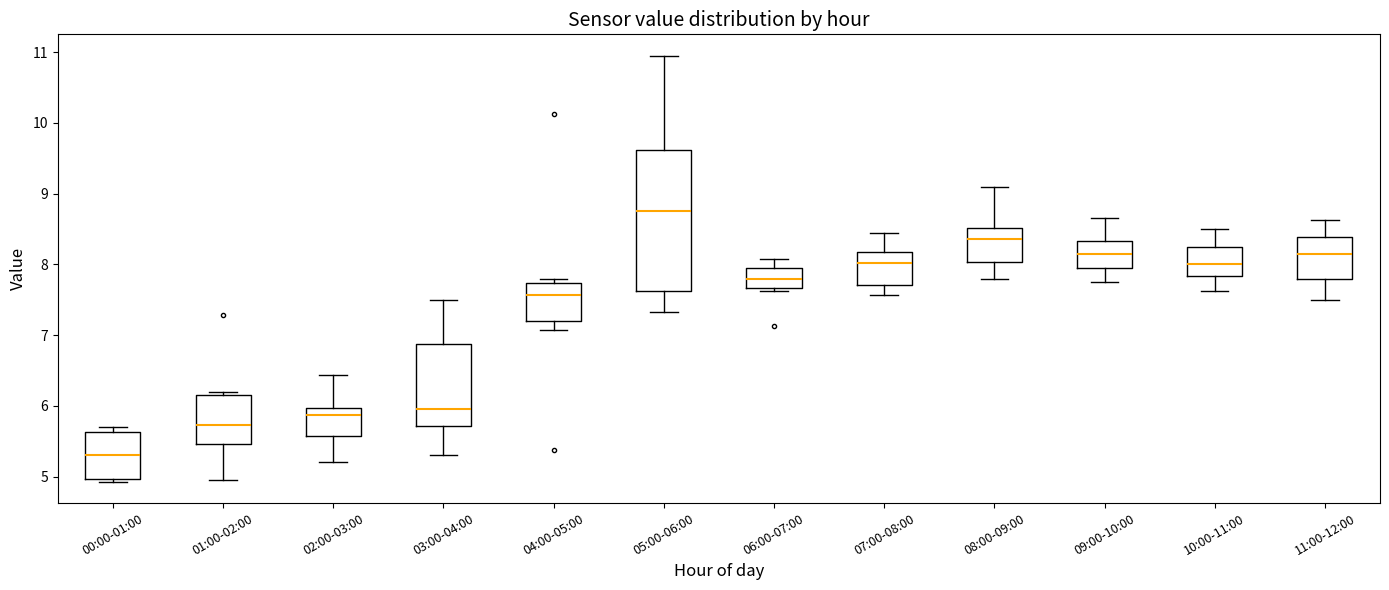

Reading left to right, read every box against the y-axis: the position of its median line, the range the box covers, and the ends of its whiskers. The values are not printed on the chart, so give them approximately, as read against the axis.

00:00-01:00: median 5.3, box 5.0 to 5.6, whiskers 4.9 to 5.7
01:00-02:00: median 5.7, box 5.5 to 6.2, whiskers 5.0 to 6.2 (just above the box's upper edge)
02:00-03:00: median 5.9, box 5.6 to 6.0, whiskers 5.2 to 6.4
03:00-04:00: median 6.0, box 5.7 to 6.9, whiskers 5.3 to 7.5
04:00-05:00: median 7.6, box 7.2 to 7.7, whiskers 7.1 to 7.8
05:00-06:00: median 8.8, box 7.6 to 9.6, whiskers 7.3 to 11.0
06:00-07:00: median 7.8, box 7.7 to 8.0, whiskers 7.6 to 8.1
07:00-08:00: median 8.0, box 7.7 to 8.2, whiskers 7.6 to 8.5
08:00-09:00: median 8.4, box 8.0 to 8.5, whiskers 7.8 to 9.1
09:00-10:00: median 8.2, box 8.0 to 8.3, whiskers 7.8 to 8.7
10:00-11:00: median 8.0, box 7.8 to 8.2, whiskers 7.6 to 8.5
11:00-12:00: median 8.2, box 7.8 to 8.4, whiskers 7.5 to 8.6